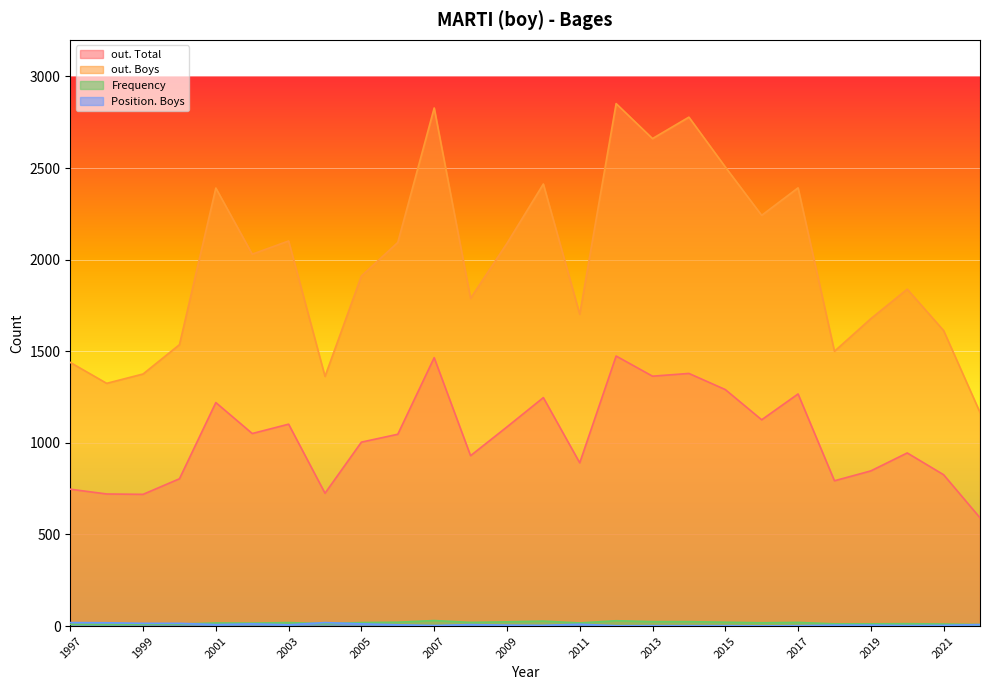

What are all the series names shown in the legend?

out. Total, out. Boys, Frequency, Position. Boys